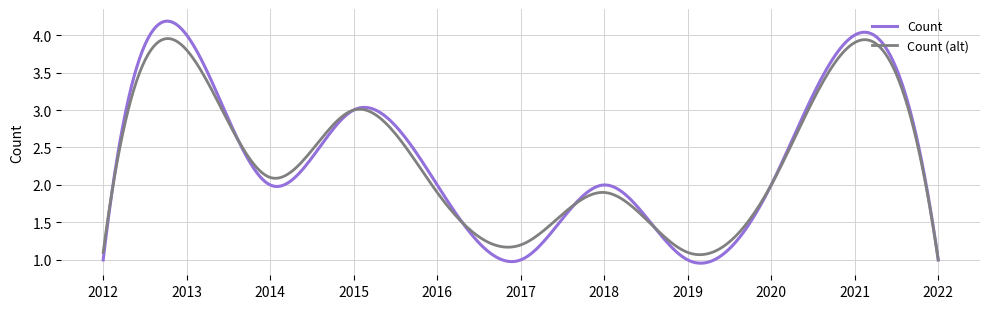

Which series has the widest spread of values?

Count